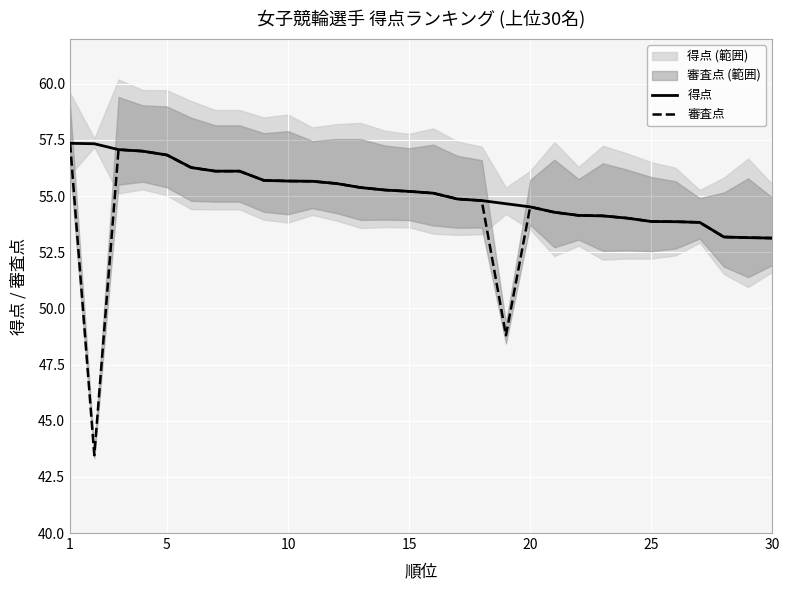

Is it true that 得点 equals 86.2 at 15?

False